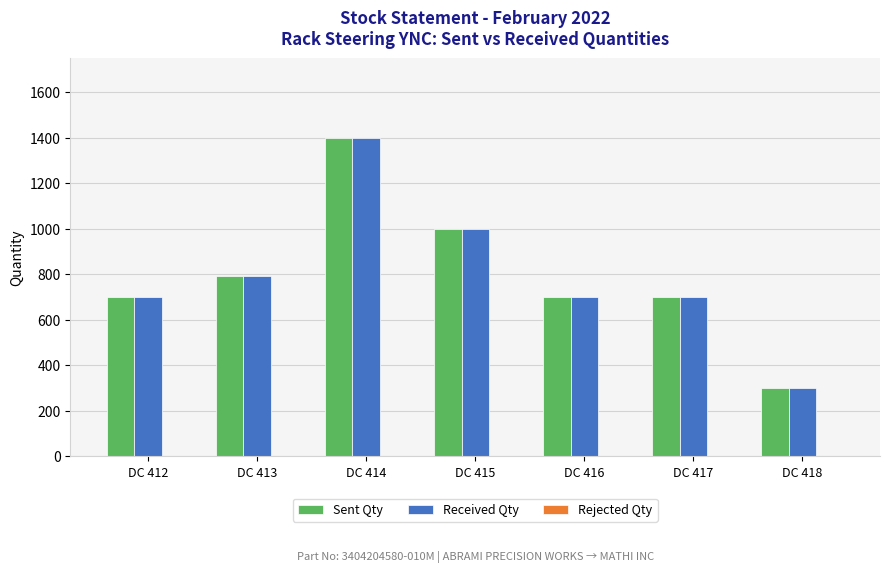

What is the sum of the Received Qty values at DC 414 and DC 417?

2100